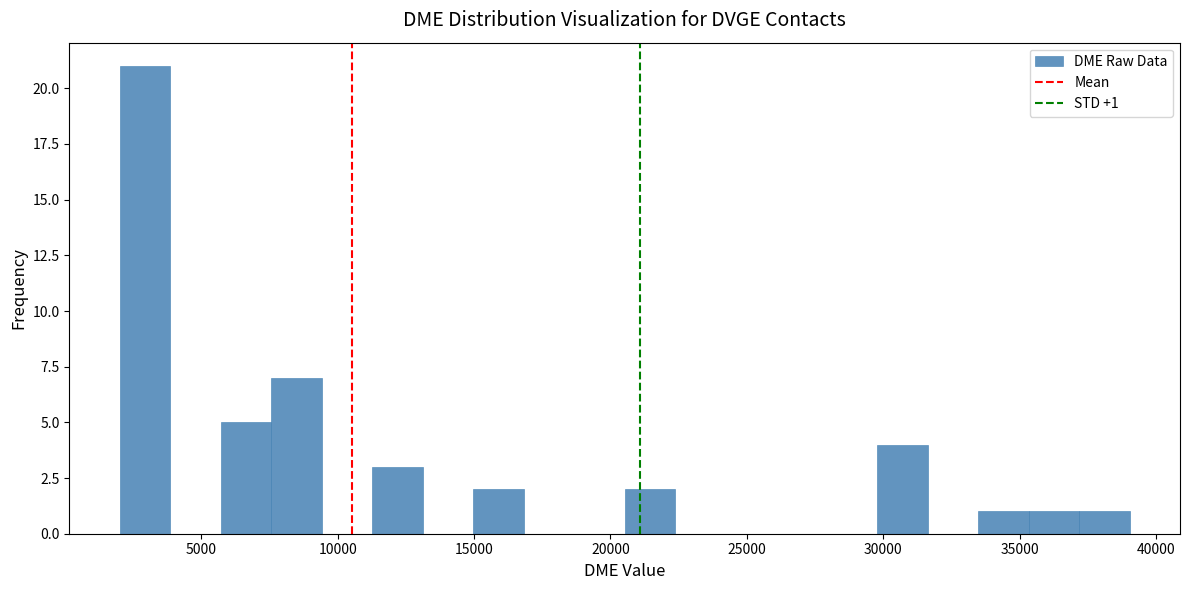

Read against the x-axis, roughly where is the centre of the tallest bar?

3000